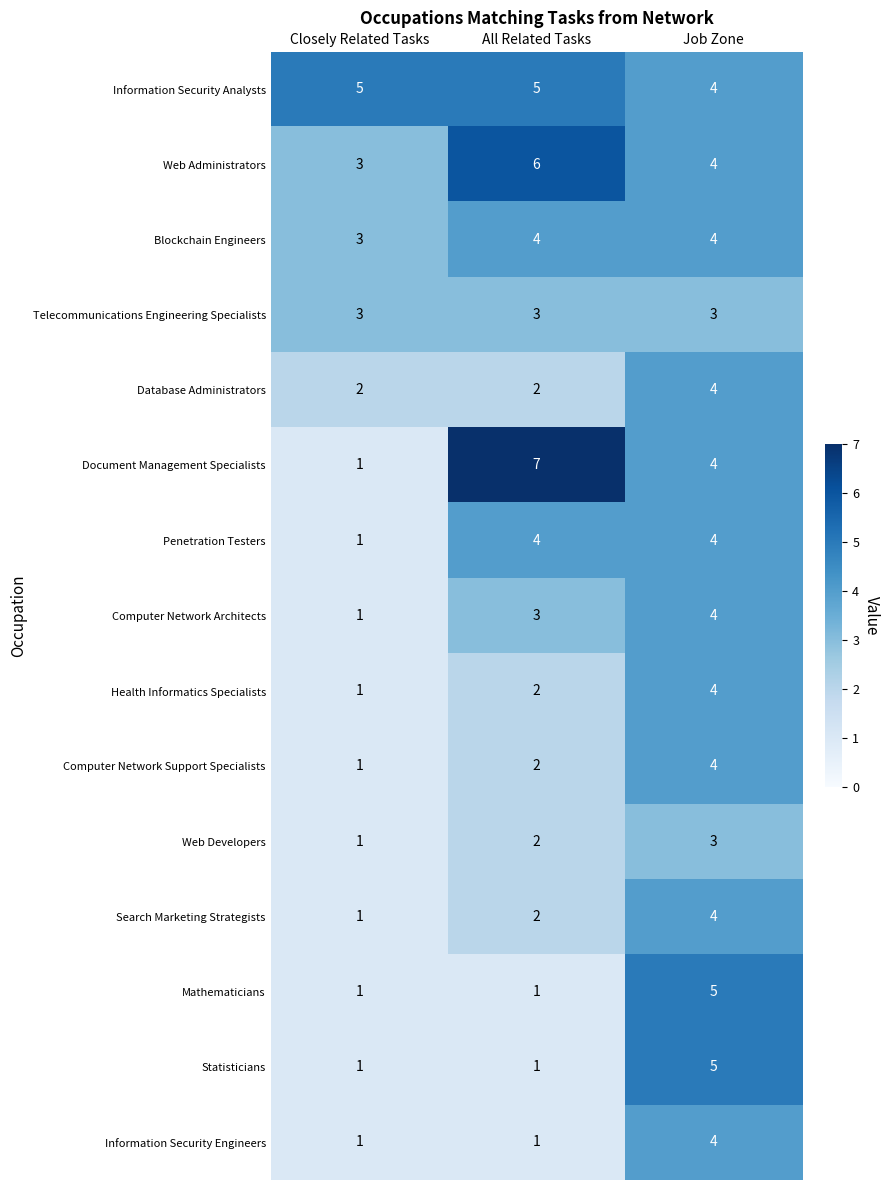

What is the sum of all Mathematicians values?

7